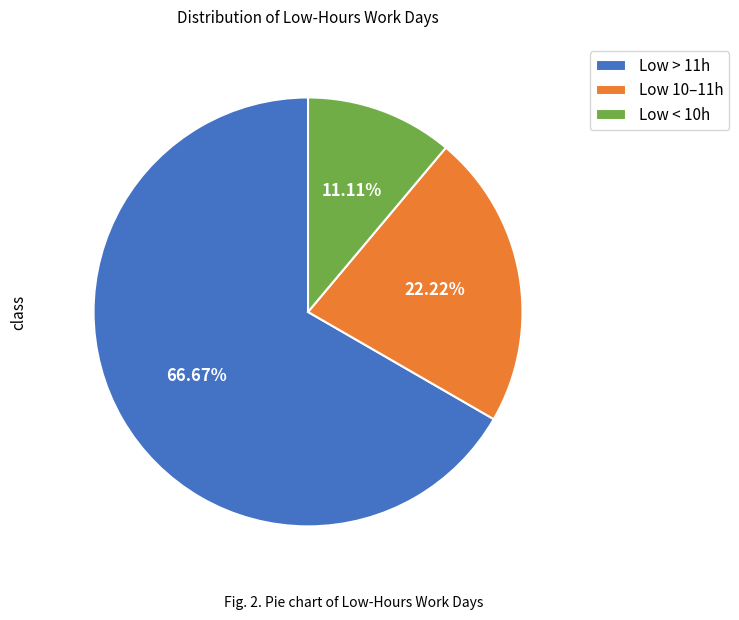

How many segments does this pie chart have?

3